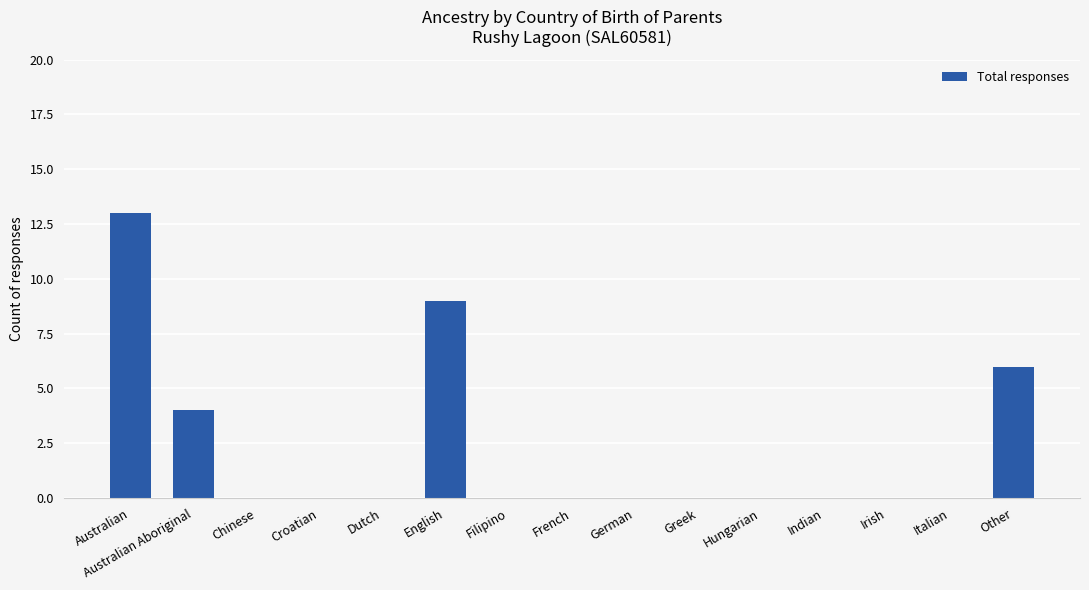

Count the values in the range 0 to 4.

12